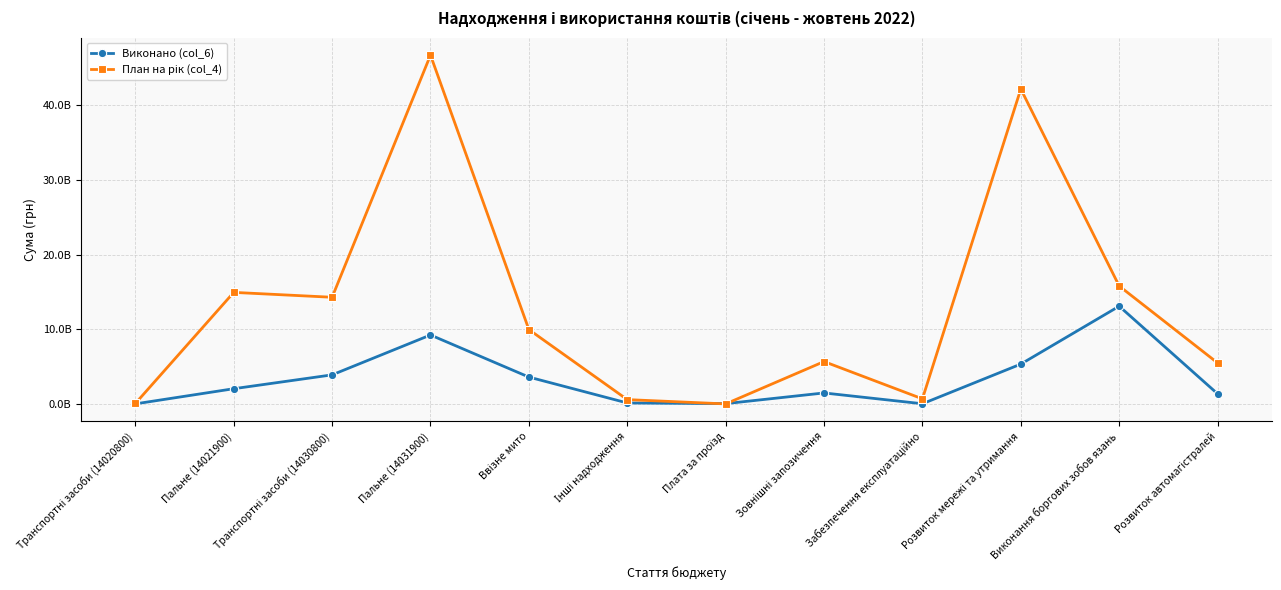

What is the total value across all series at Пальне (14031900)?

55956350404.7